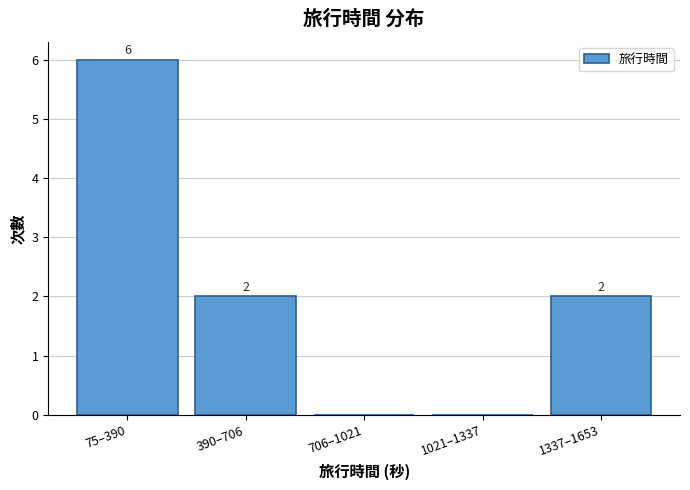

Reading left to right, list all the values displayed in this chart.

75–390=6	390–706=2	706–1021=0	1021–1337=0	1337–1653=2